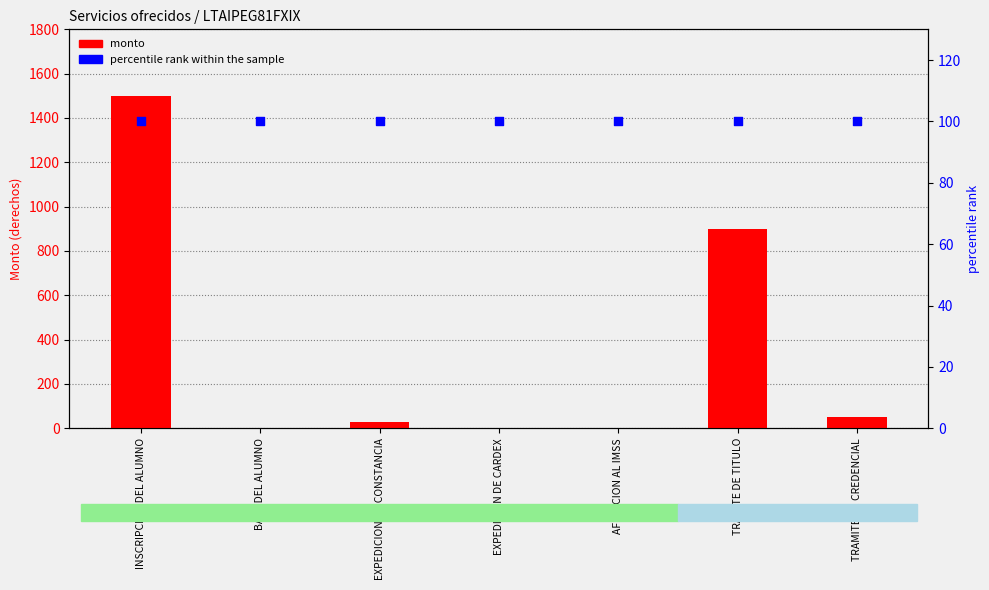

Which series has the widest spread of Y values?

monto